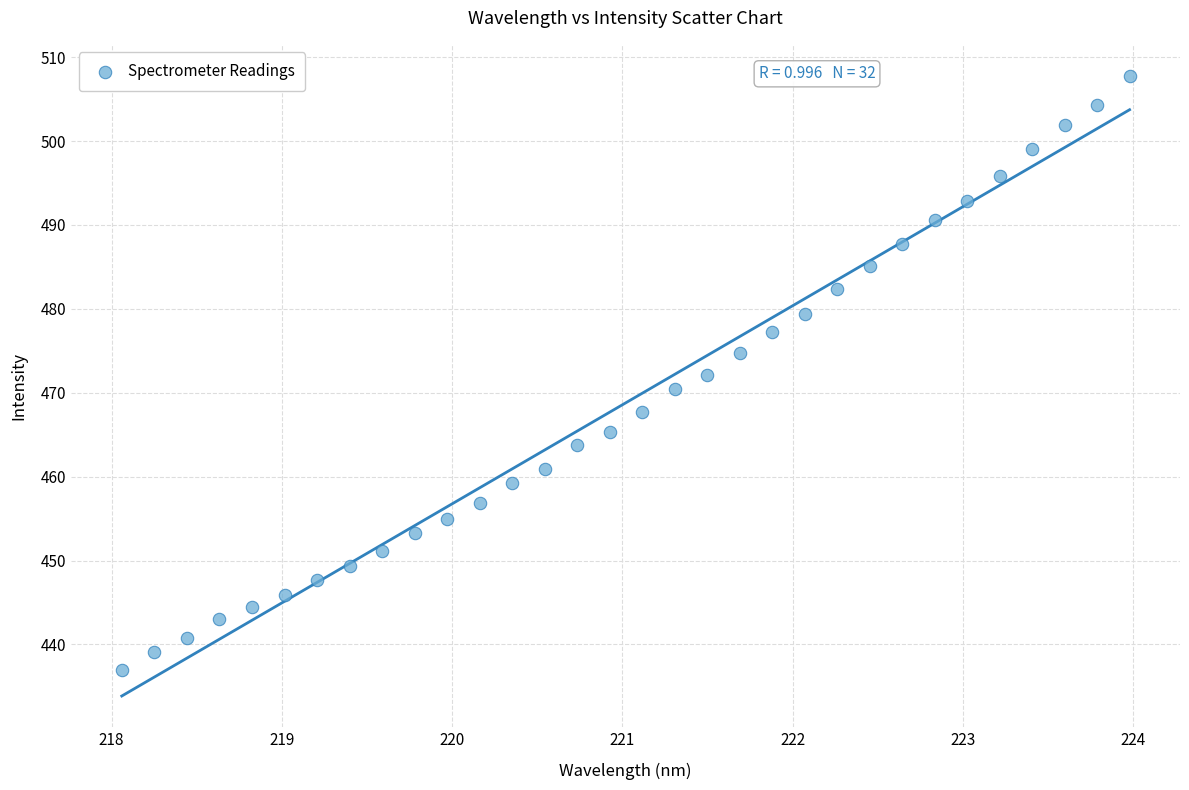

What is the range of Y values (max minus min)?

70.8